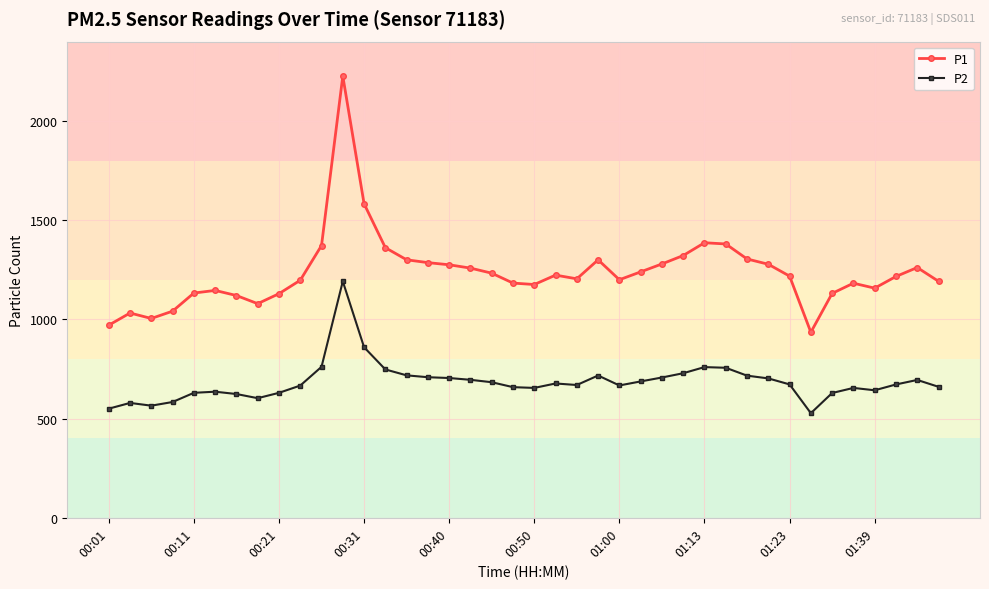

Does the chart have visible grid lines?

Yes